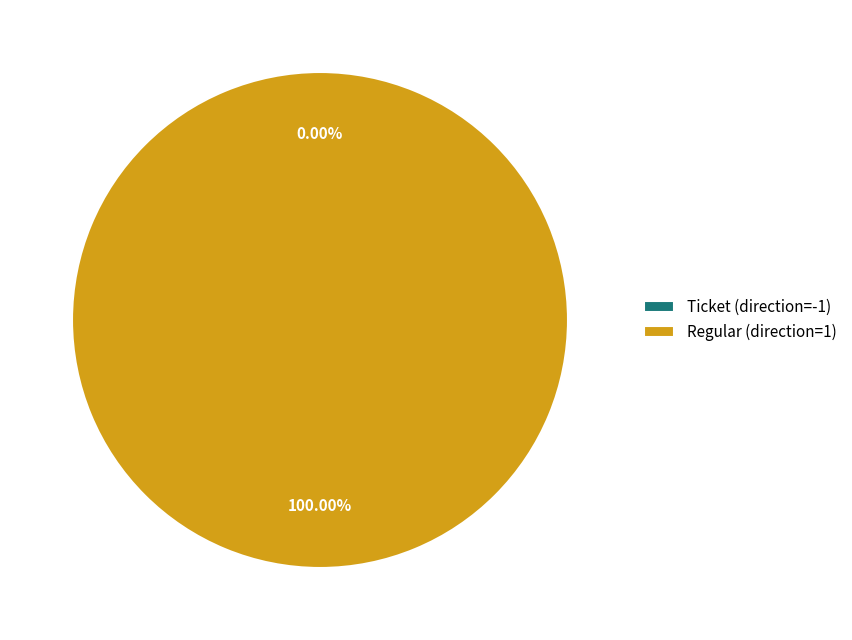

The Ticket (direction=-1) slice represents 1% of the pie. True or false?

False